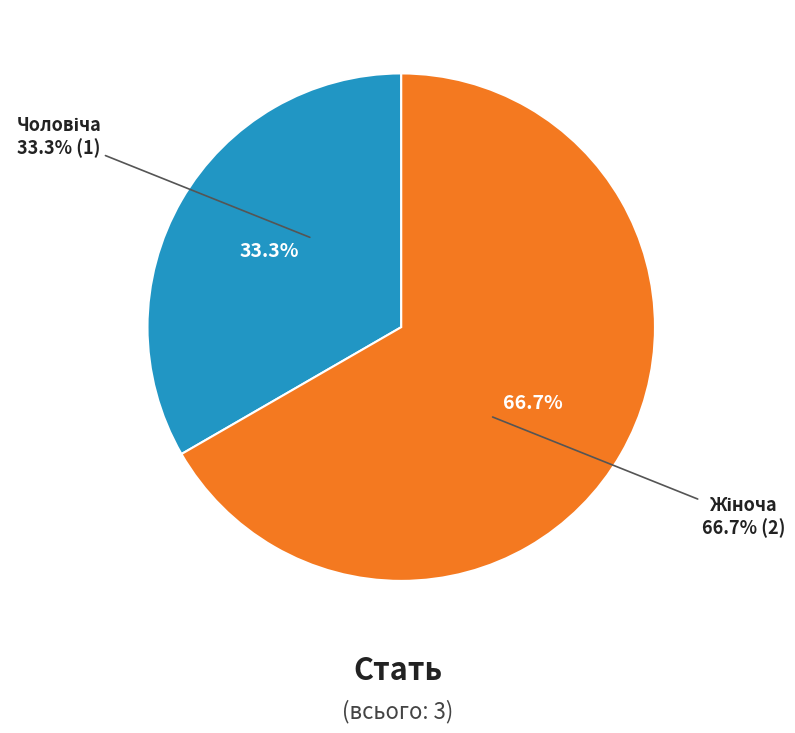

To the nearest percent, what percentage of the pie is Жіноча?

67%